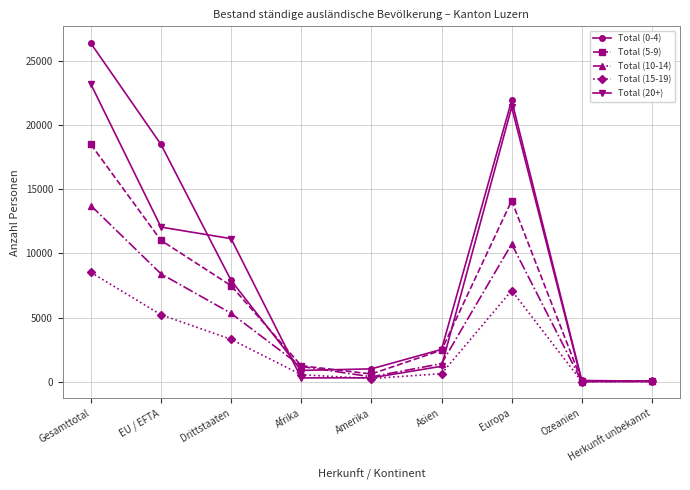

The value of Total (20+) at Asien is 1197. True or false?

True